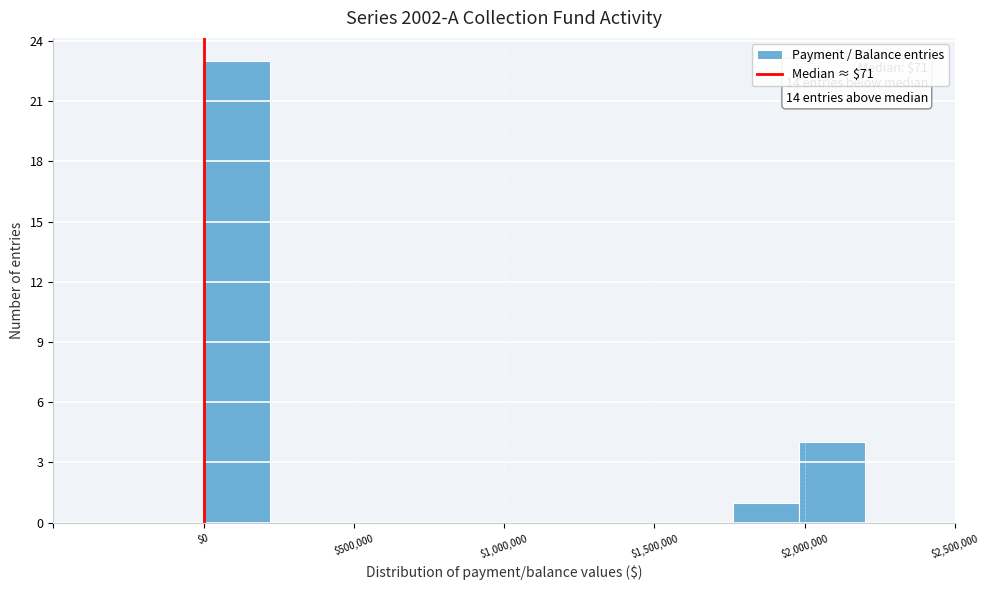

Which range on the x-axis has the tallest bar?

0 to 200000